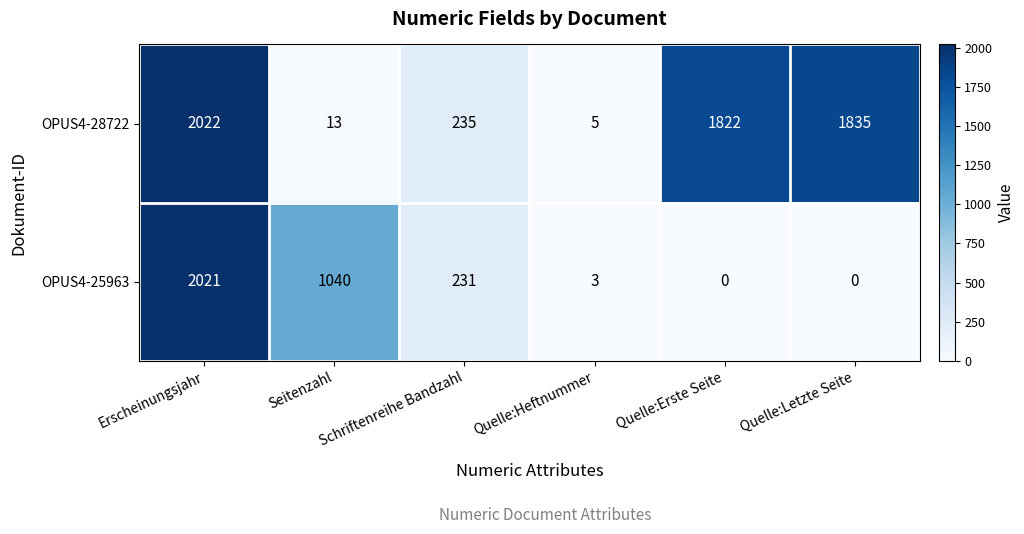

Rank the series at Quelle:Erste Seite from highest to lowest value.

OPUS4-28722, OPUS4-25963